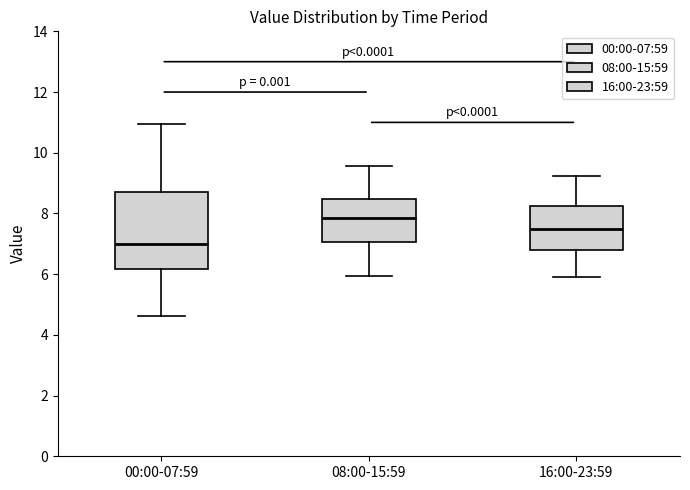

Where does the lower whisker of the box for 00:00-07:59 end on the y-axis? The values are not printed on the chart, so give them approximately, as read against the axis.

4.6